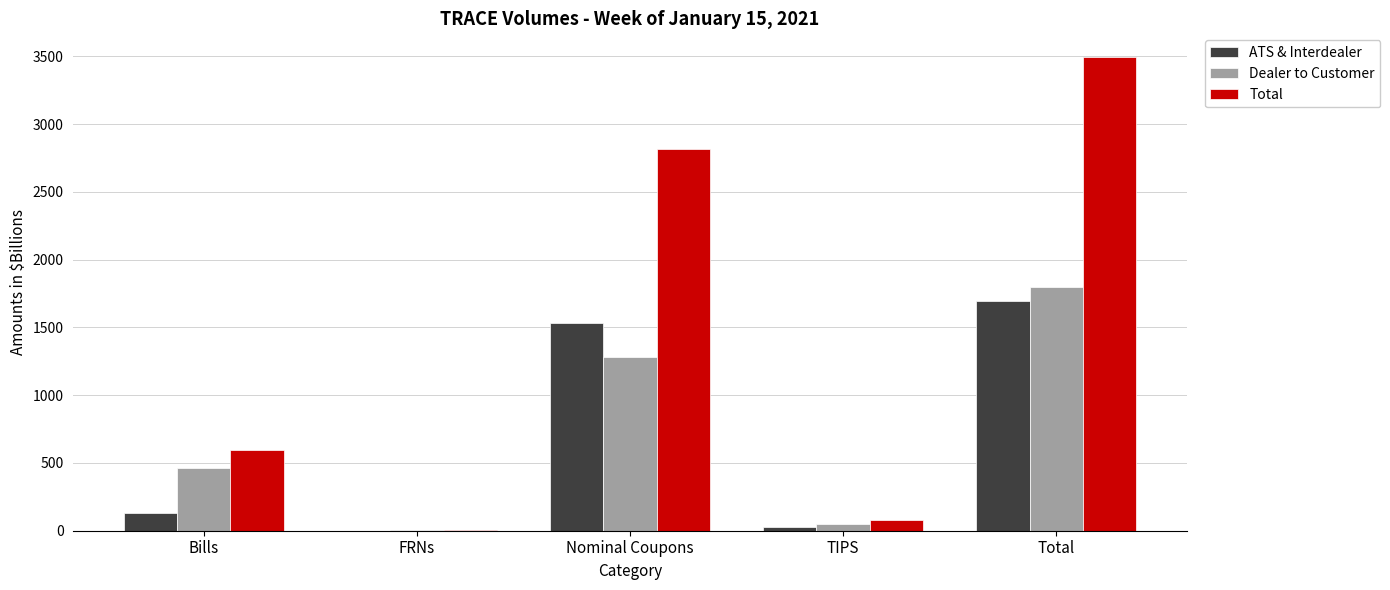

Reading right to left, list all the values displayed in this chart.

ATS & Interdealer: Total=1694.3	TIPS=29.6	Nominal Coupons=1533.4	FRNs=1.5	Bills=129.9
Dealer to Customer: Total=1800.2	TIPS=49.9	Nominal Coupons=1281.9	FRNs=5.9	Bills=462.5
Total: Total=3494.4	TIPS=79.5	Nominal Coupons=2815.2	FRNs=7.4	Bills=592.4